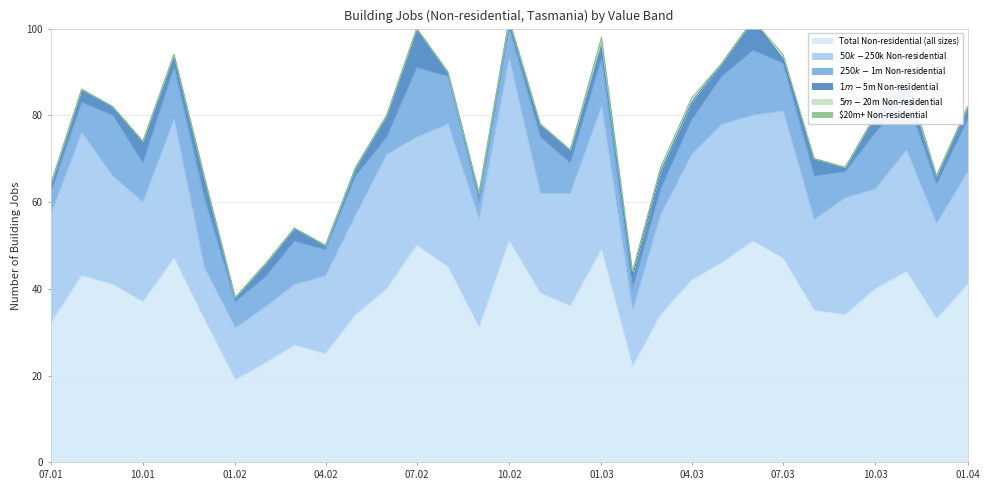

What is the total value across all series at 2002-12-01?

72